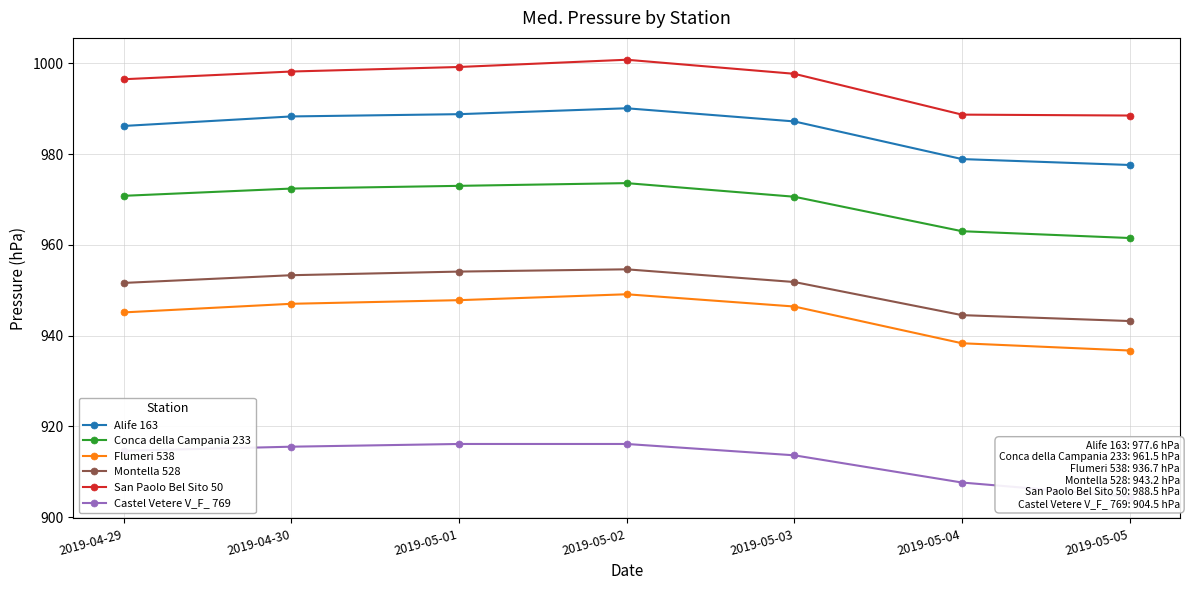

Between 2019-04-29 and 2019-05-05, which is larger?

2019-04-29